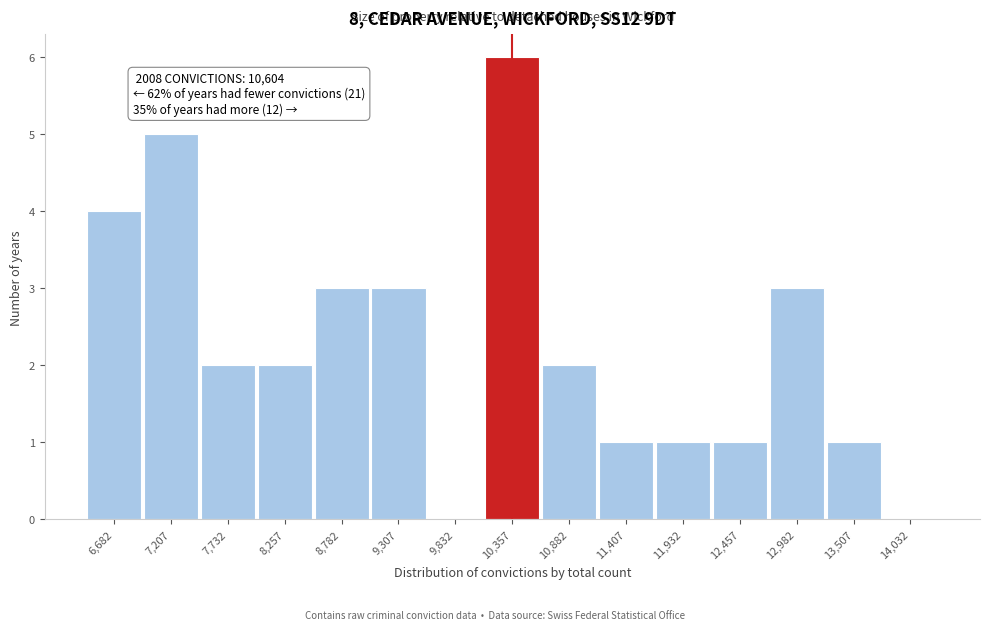

Reading right to left, what are all the values shown in this chart?

14,032=0	13,507=1	12,982=3	12,457=1	11,932=1	11,407=1	10,882=2	10,357=6	9,832=0	9,307=3	8,782=3	8,257=2	7,732=2	7,207=5	6,682=4